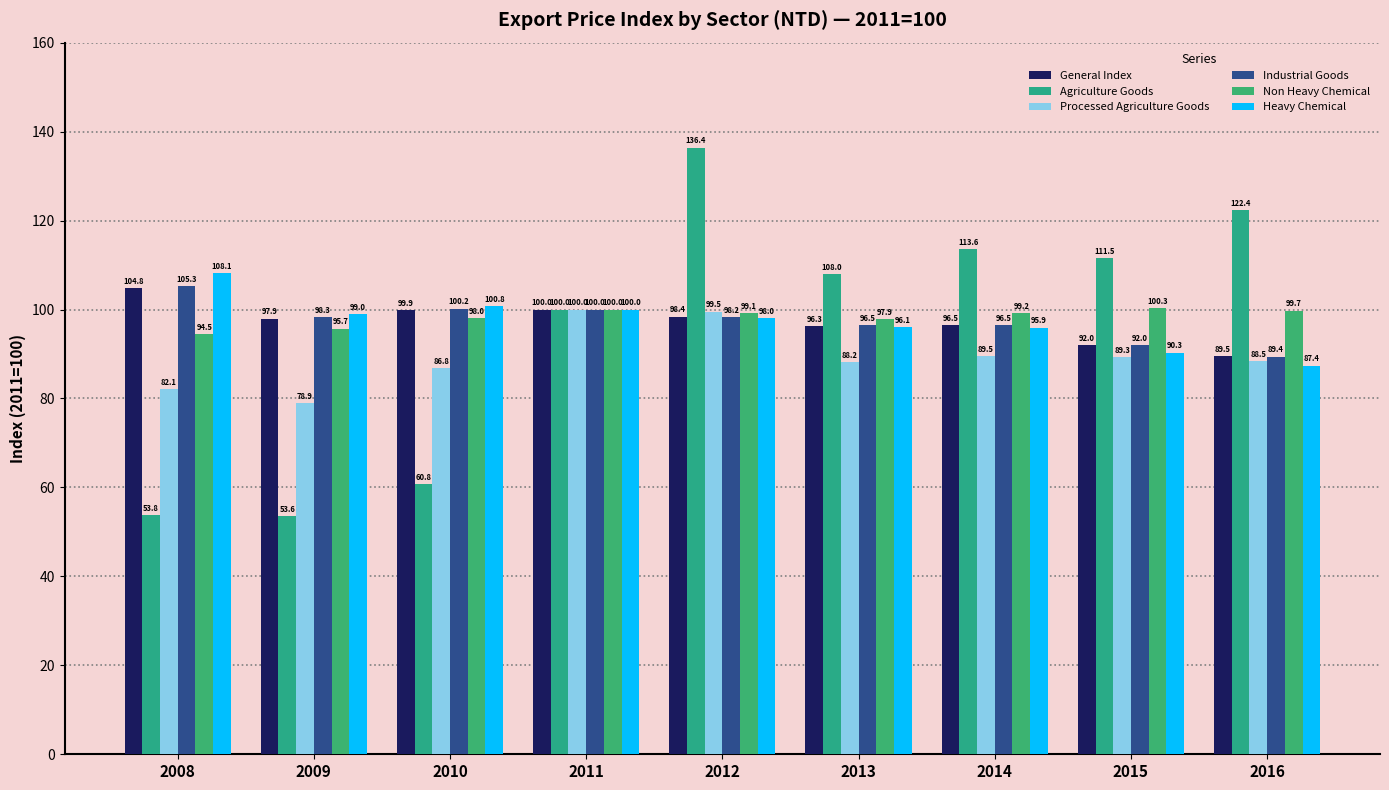

Between 2009 and 2016, which series saw the biggest shift?

Agriculture Goods